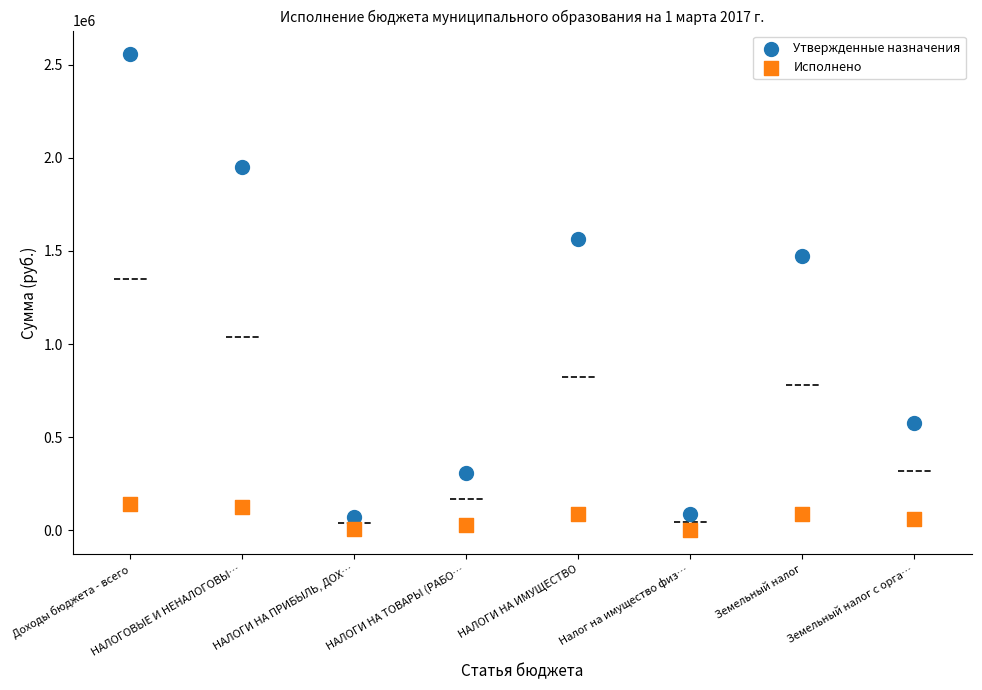

Which series reaches the maximum Y coordinate?

Утвержденные назначения